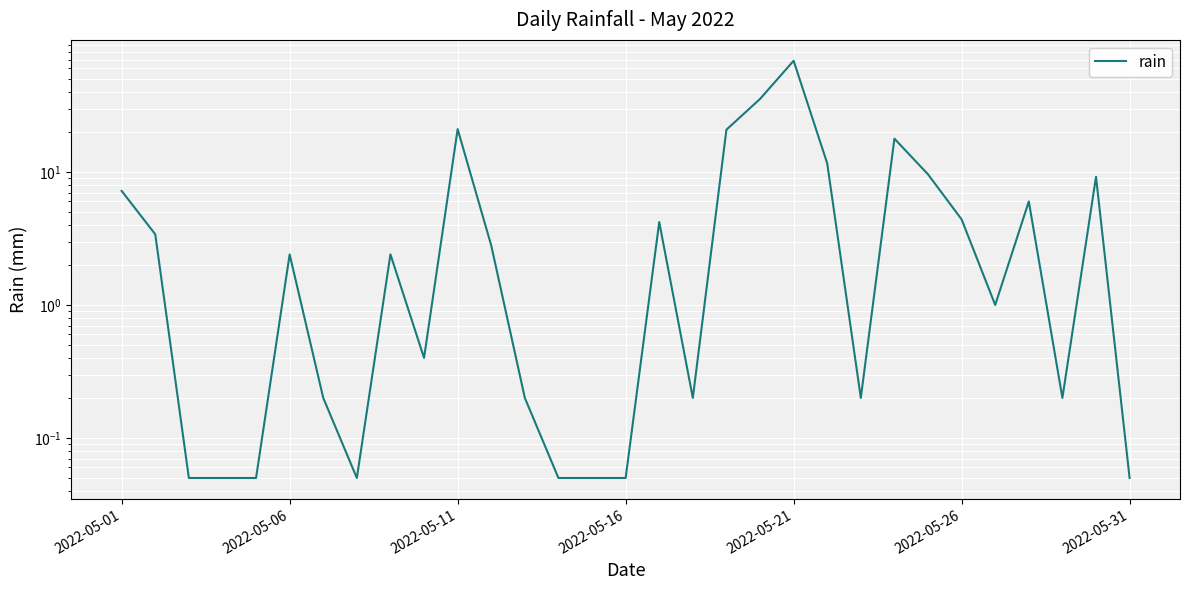

Reading left to right, extract all data points from this chart.

7.2	3.4	0.1	0.1	0.1	2.4	0.2	0.1	2.4	0.4	21.0	2.8	0.2	0.1	0.1	0.1	4.2	0.2	20.8	35.4	68.6	11.6	0.2	17.8	9.6	4.4	1.0	6.0	0.2	9.2	0.1